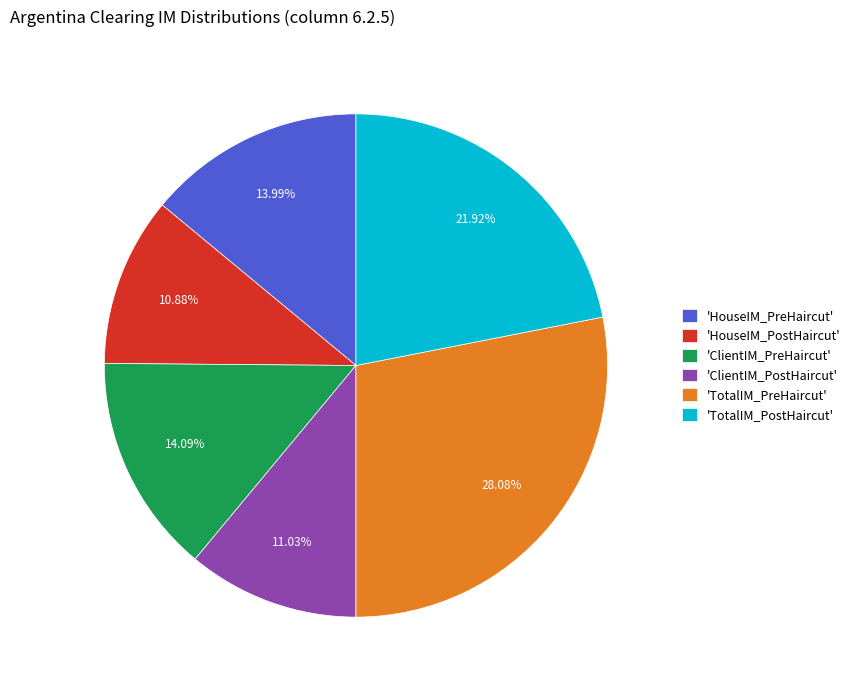

Which slice is the largest?

'TotalIM_PreHaircut'